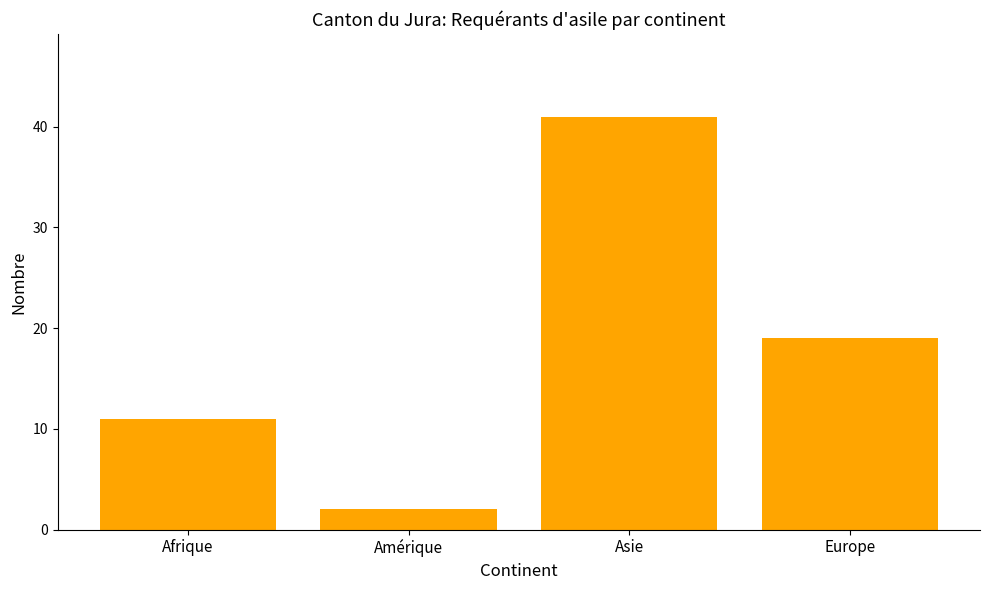

Which has a higher value, Amérique or Europe?

Europe